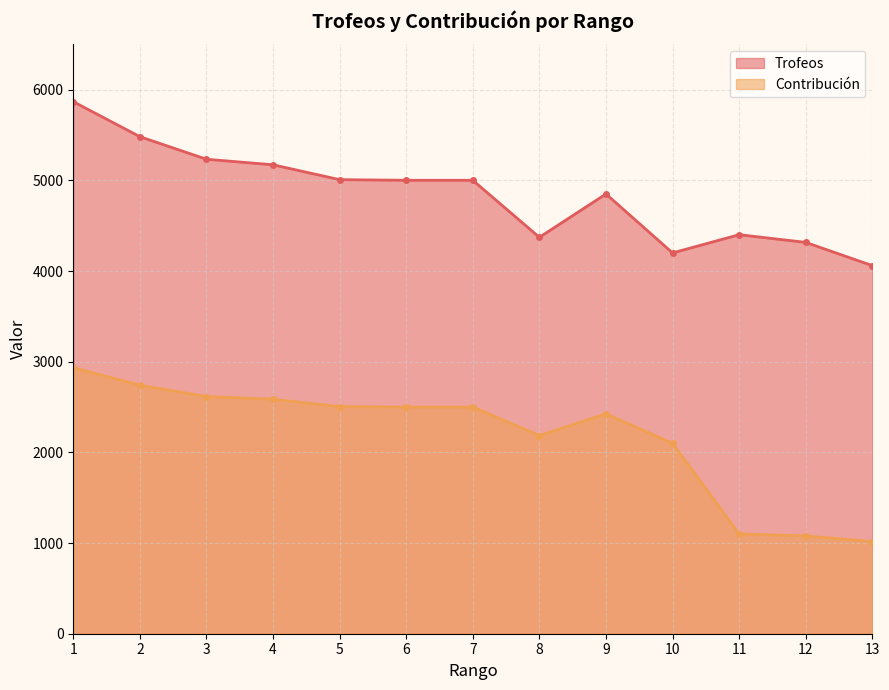

What is the minimum value shown in the chart?

1015